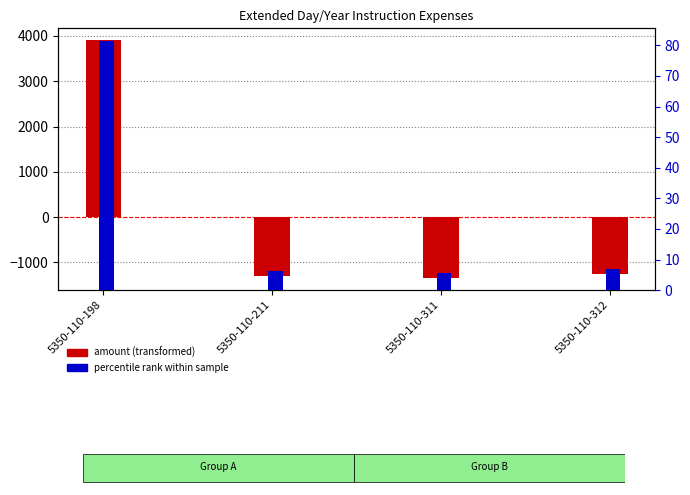

Does the chart contain stacked bars?

No